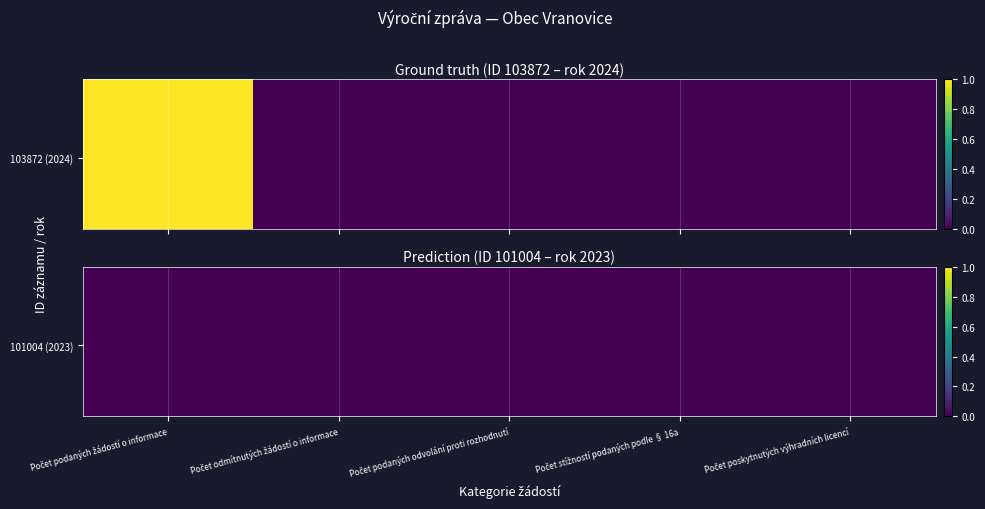

List the labels in order of value, largest first.

Počet podaných žádostí o informace, Počet odmítnutých žádostí o informace, Počet podaných odvolání proti rozhodnutí, Počet stížností podaných podle § 16a, Počet poskytnutých výhradních licencí